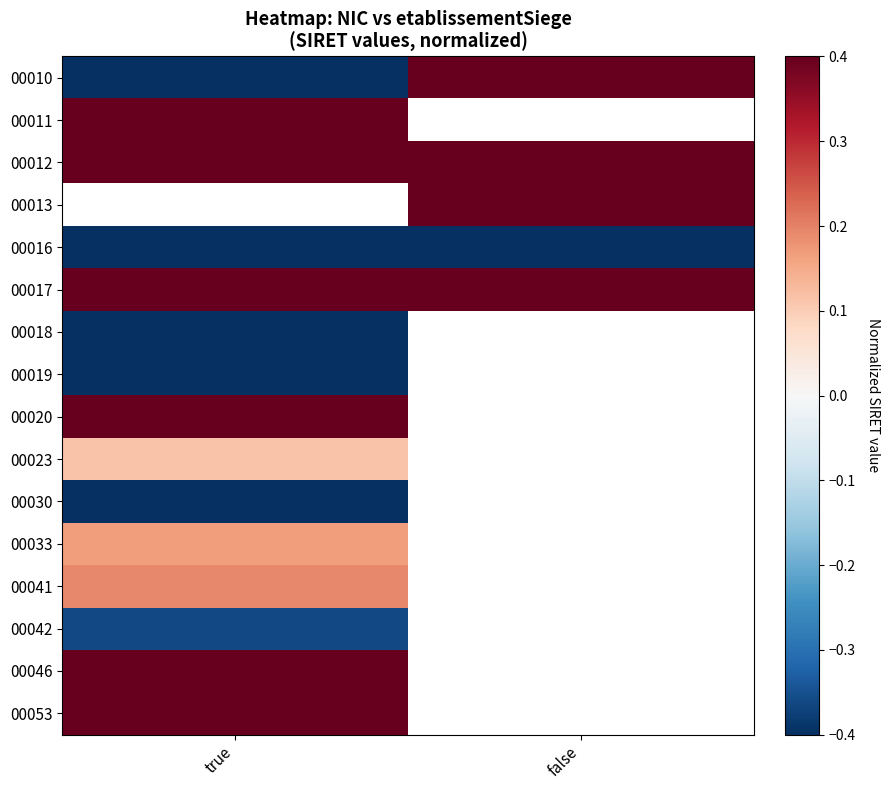

Count the number of data series in this chart.

16